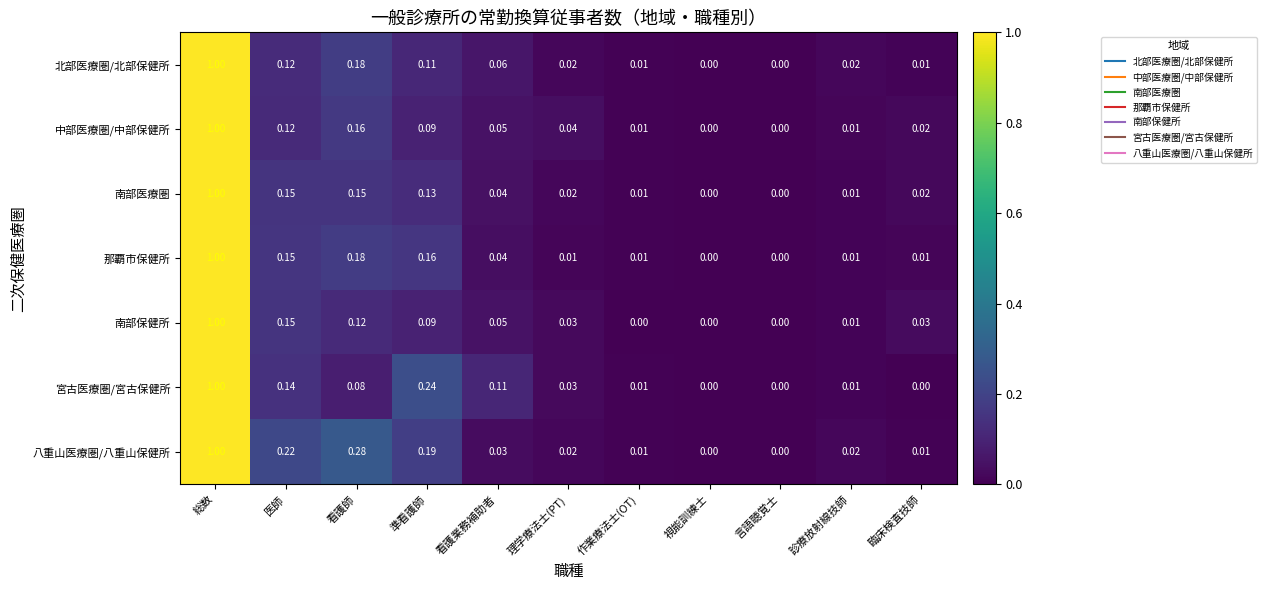

Which series changed the most between 看護師 and 看護業務補助者?

八重山医療圏/八重山保健所